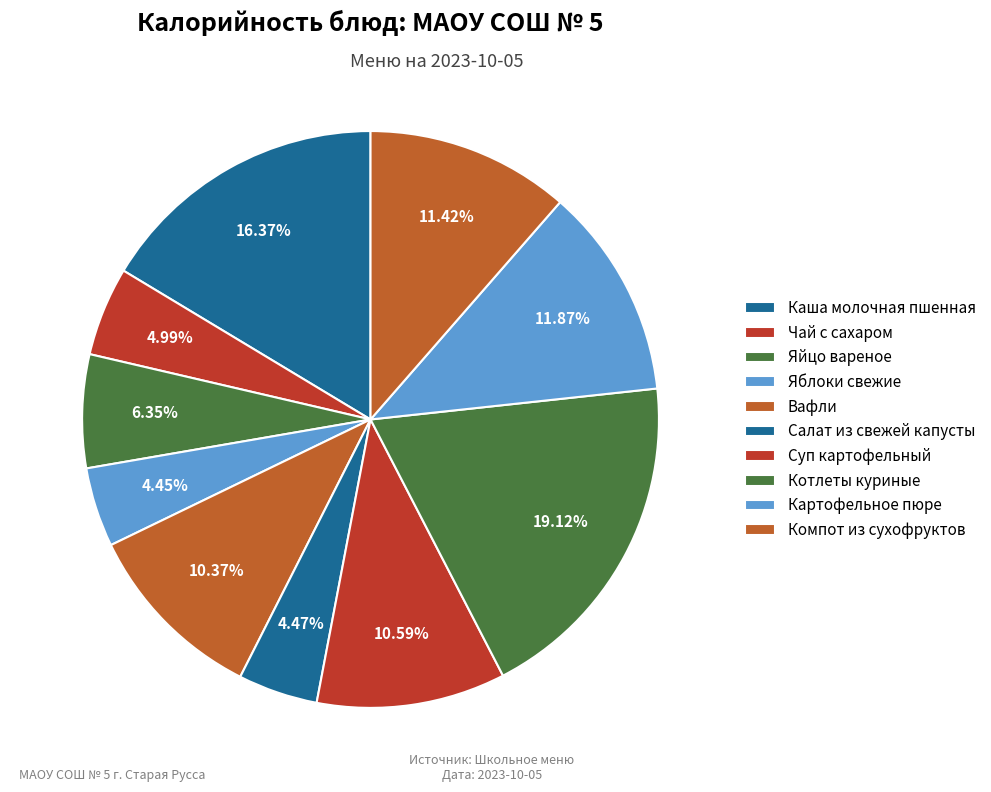

How many segments does this pie chart have?

10